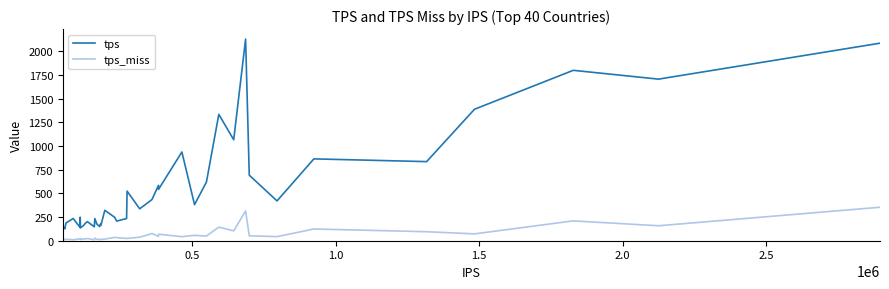

Which series has the largest total across all categories?

tps